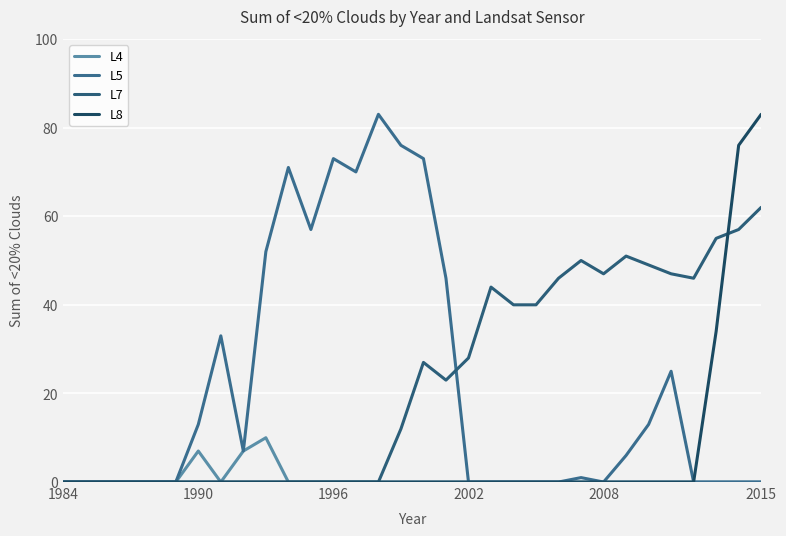

In L5, how many points are higher than both neighbors (excluding endpoints)?

6